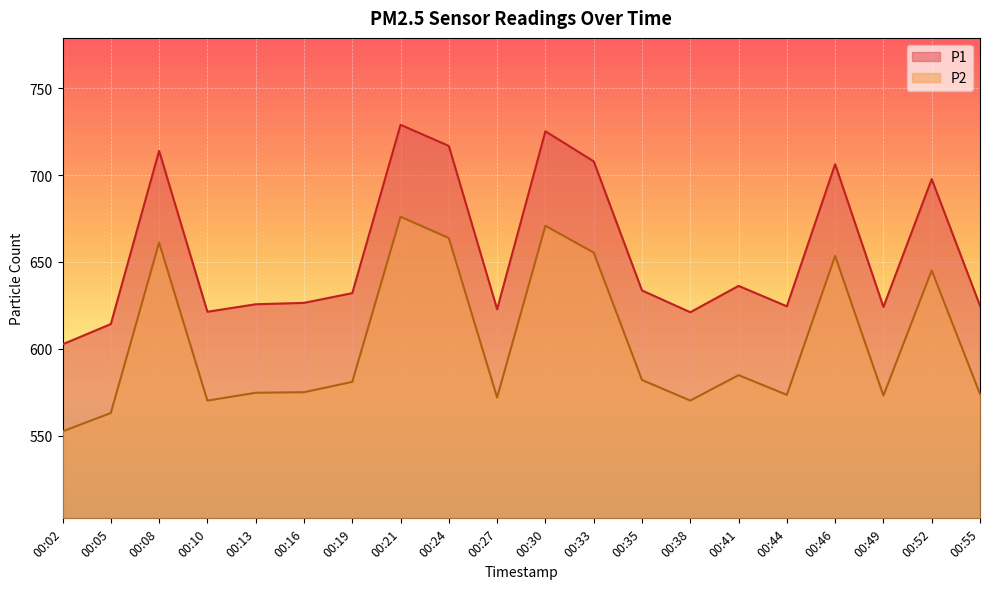

Which series changed the most between 00:08 and 00:13?

P1